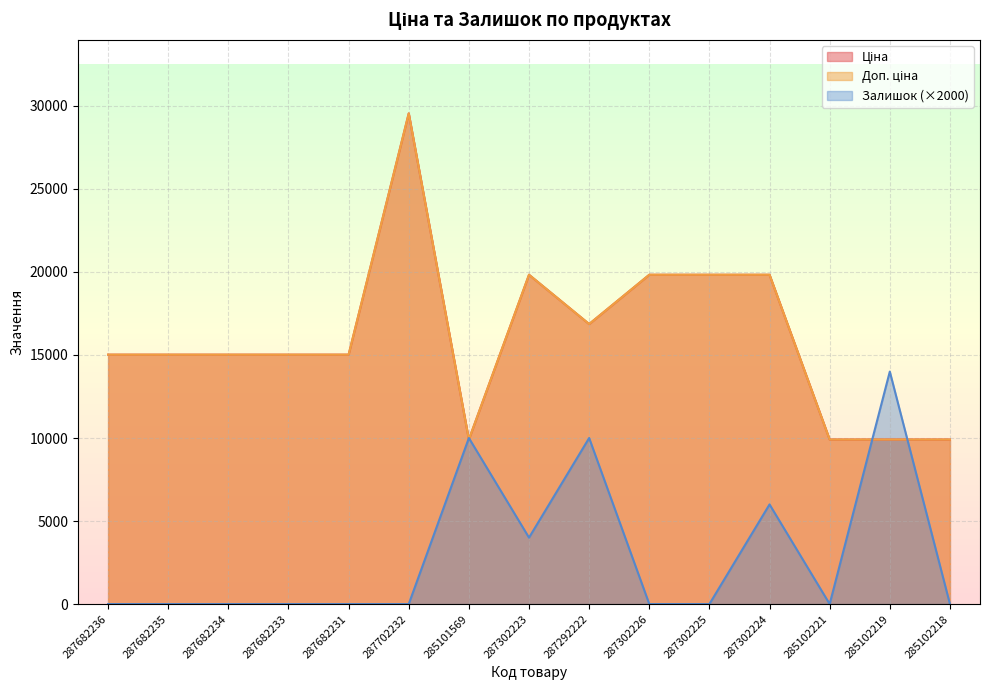

How many values in the Доп. ціна series exceed 15019?

11